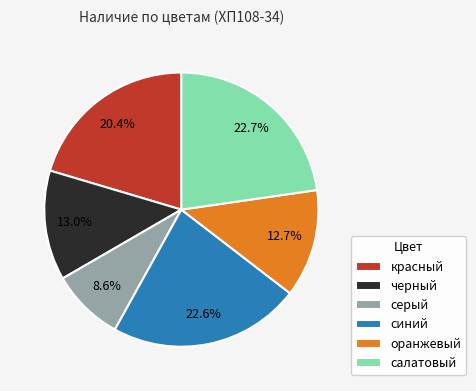

Between оранжевый and синий, which is larger?

синий